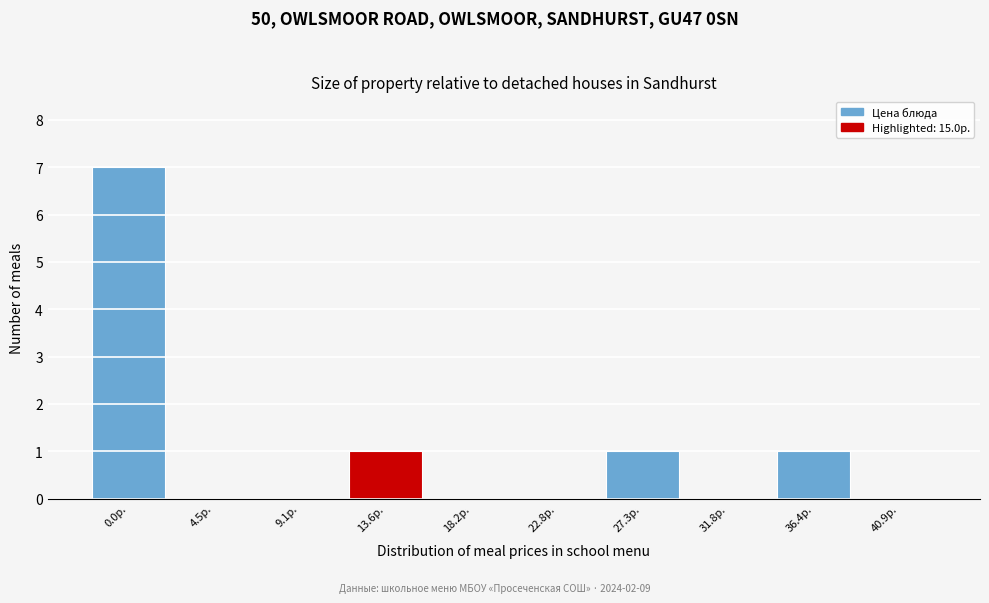

Reading right to left, extract all data points from this chart.

40.9р.=0	36.4р.=1	31.8р.=0	27.3р.=1	22.8р.=0	18.2р.=0	13.6р.=1	9.1р.=0	4.5р.=0	0.0р.=7